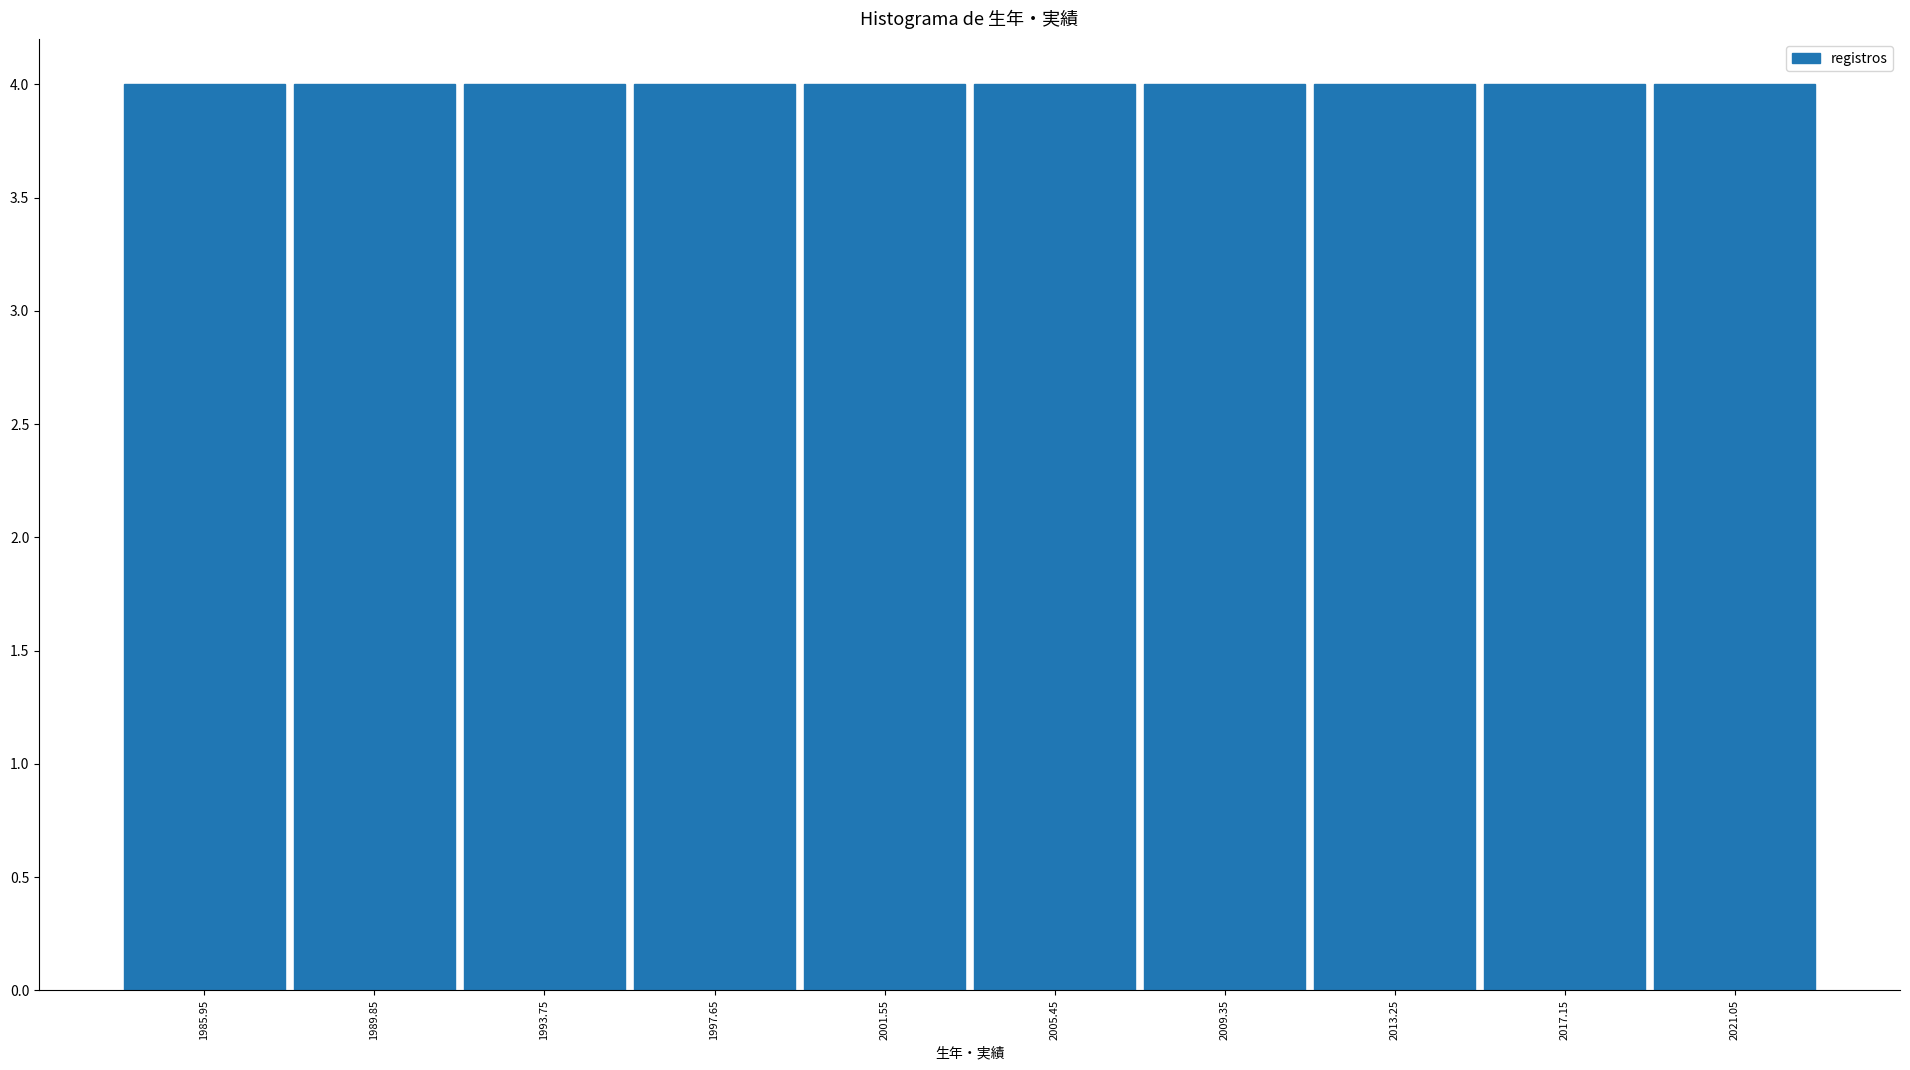

What is the height of the bar covering 1999.6 to 2003.5 on the x-axis? Neither the bar edges nor the heights are printed on the chart, so give them approximately, as read against the axes.

4